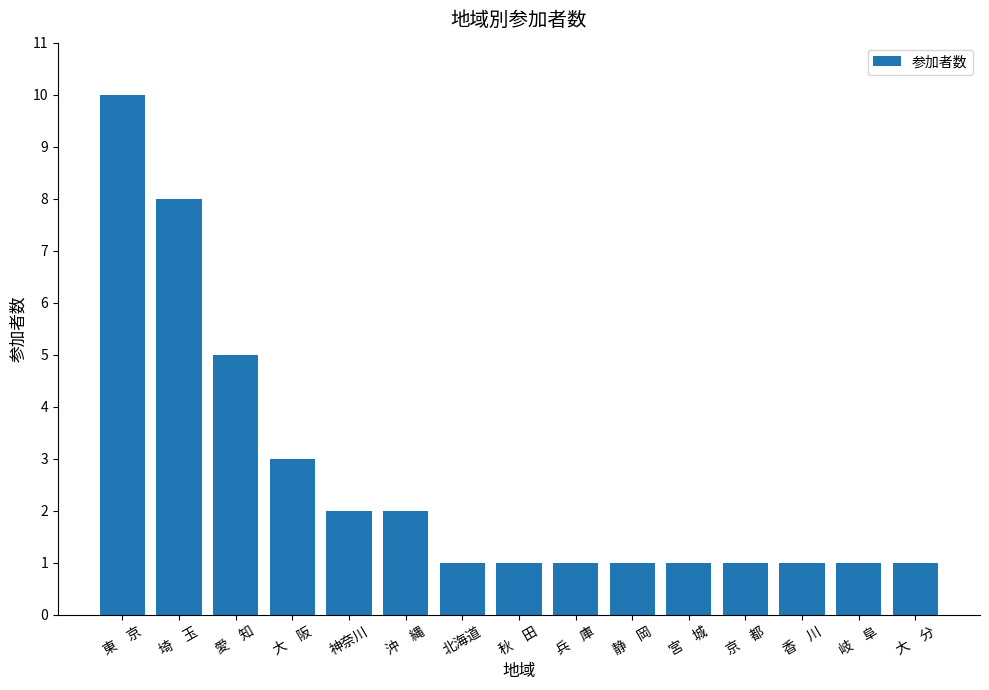

How many values are between 1 and 3?

12